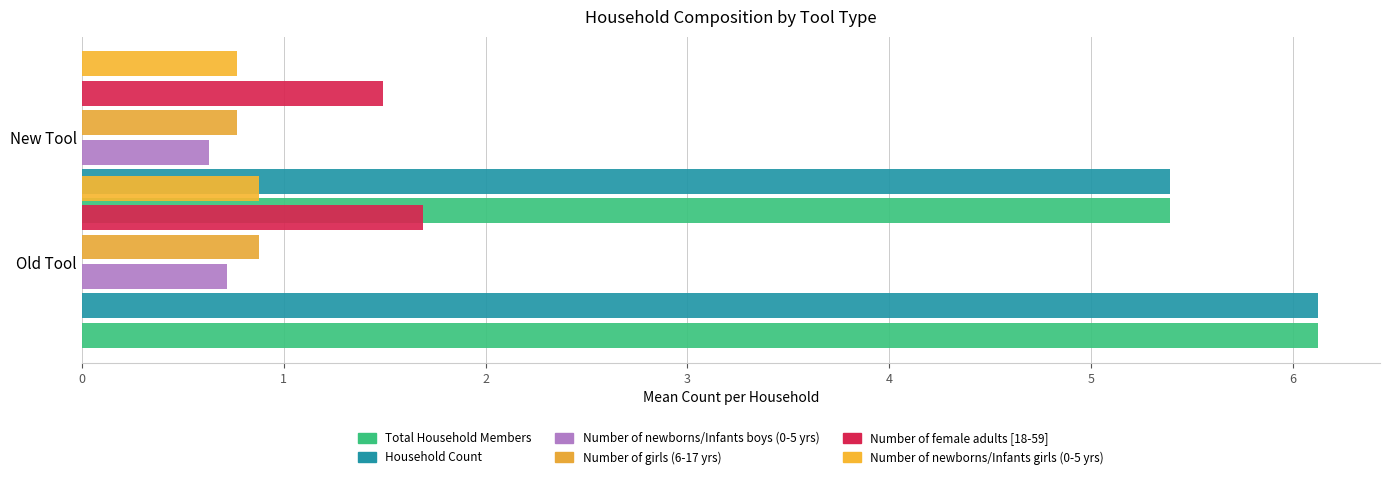

Does the chart contain any negative values?

No